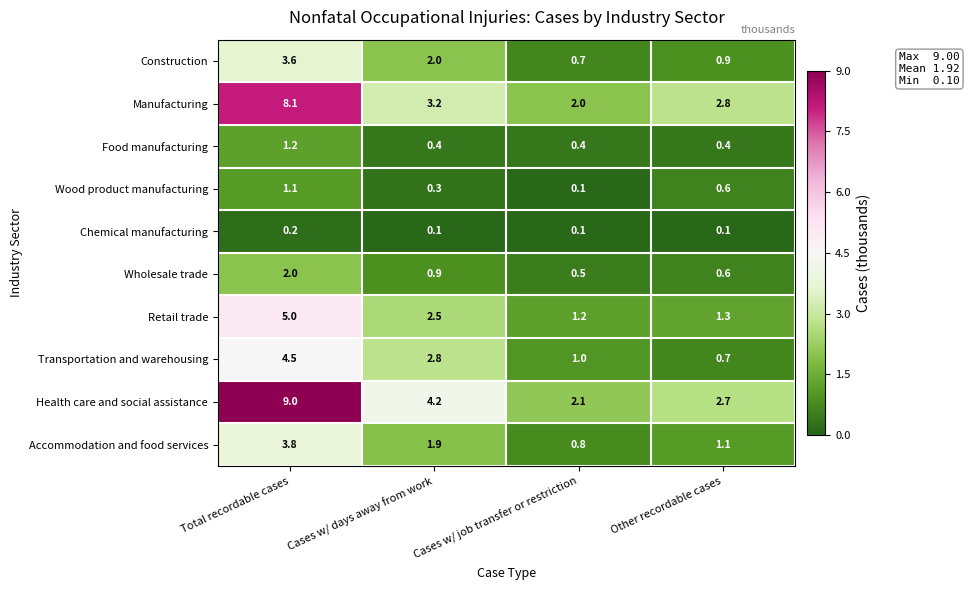

What is the total value across all series at Other recordable cases?

11.2